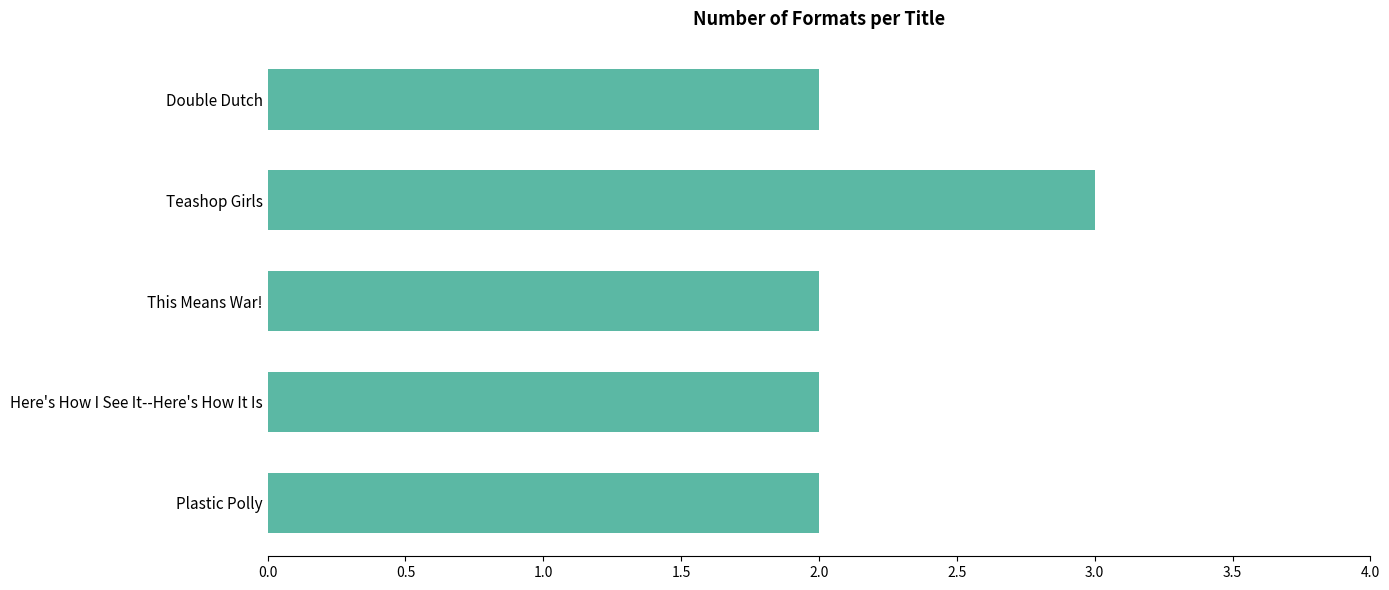

Between Plastic Polly and Teashop Girls, which is larger?

Teashop Girls